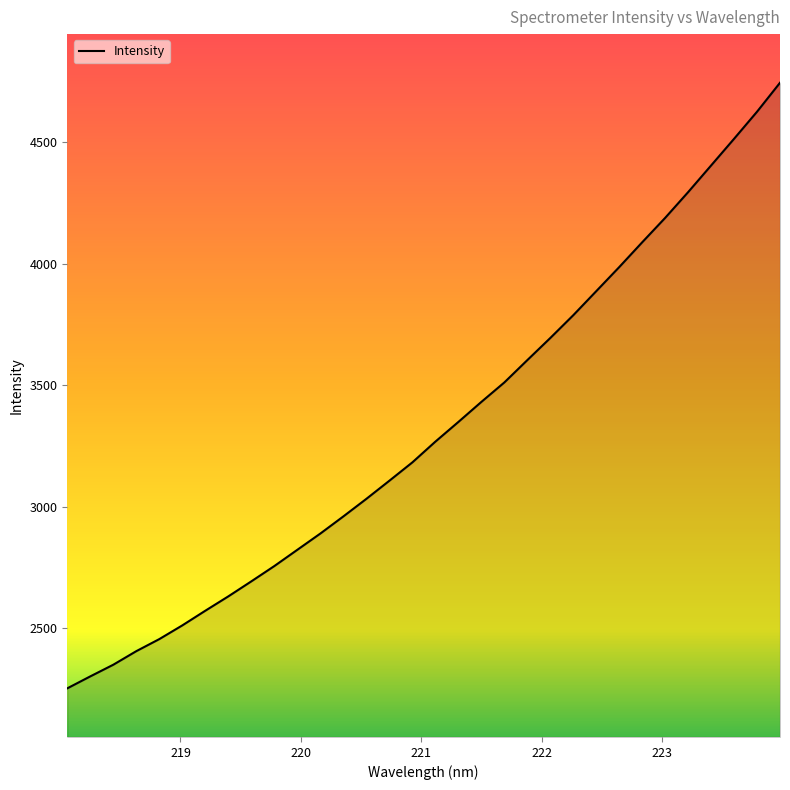

True or false: there are more than 0 points higher than both neighbors.

False